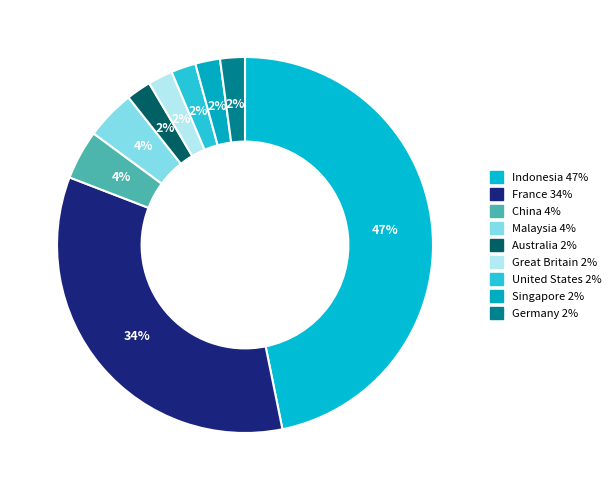

Count the number of slices in the pie.

9